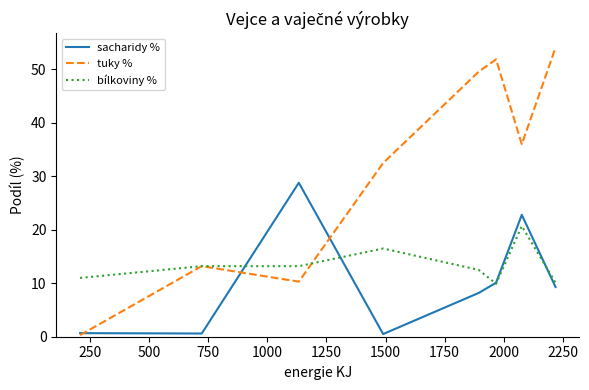

What is the minimum value shown in the chart?

0.3